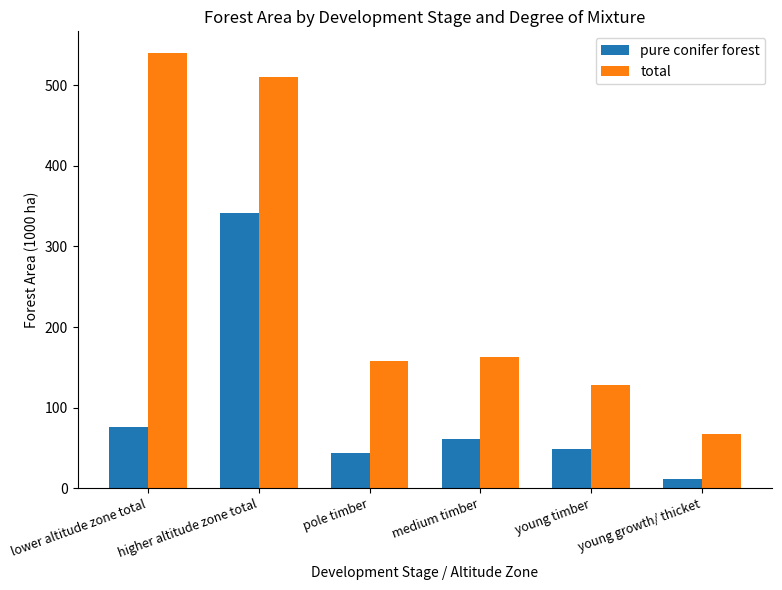

At which category is the sum across all series the highest?

higher altitude zone total